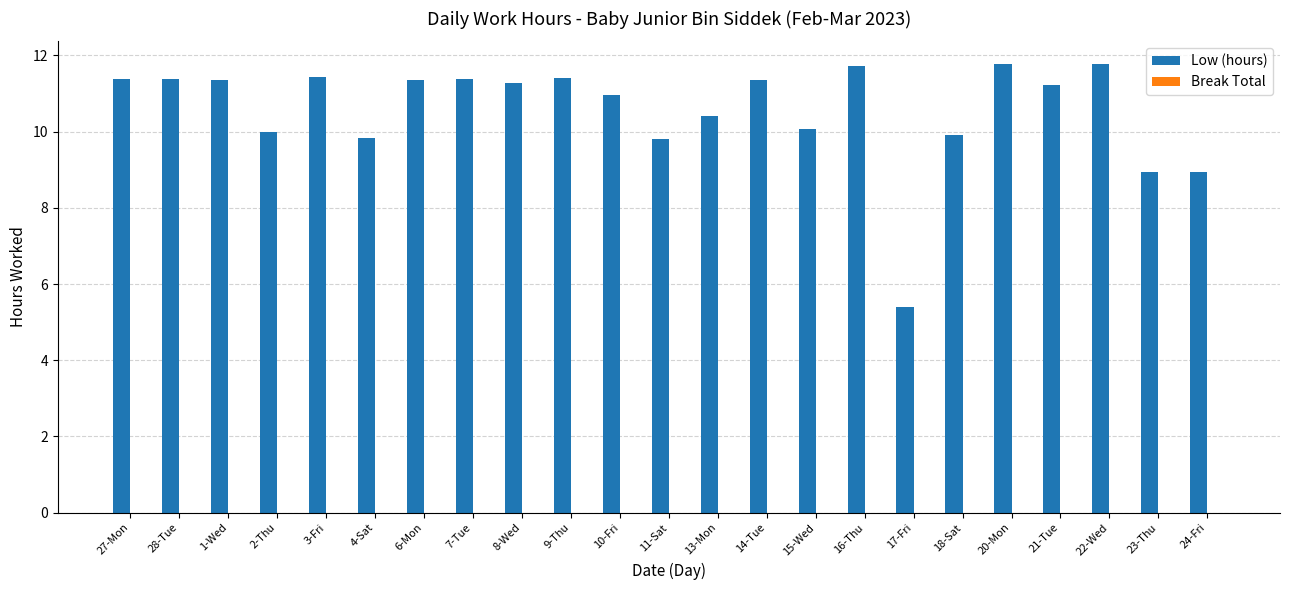

What is the difference between the second highest and minimum values?

6.4